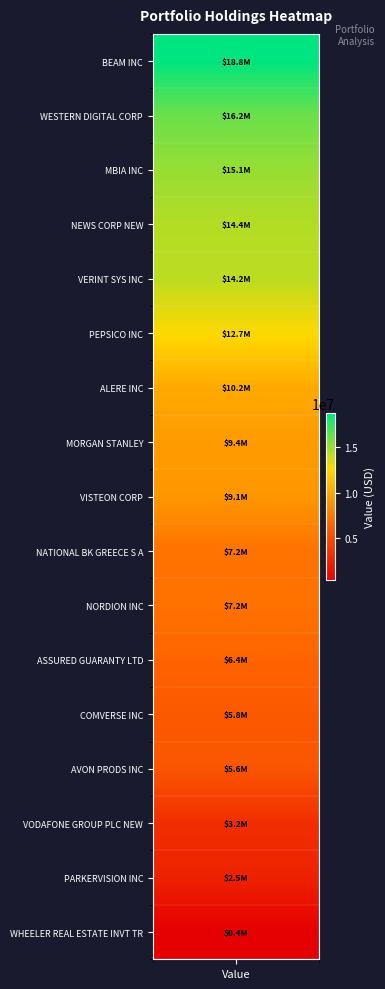

Is it true that the value at 4 is 14243000?

True